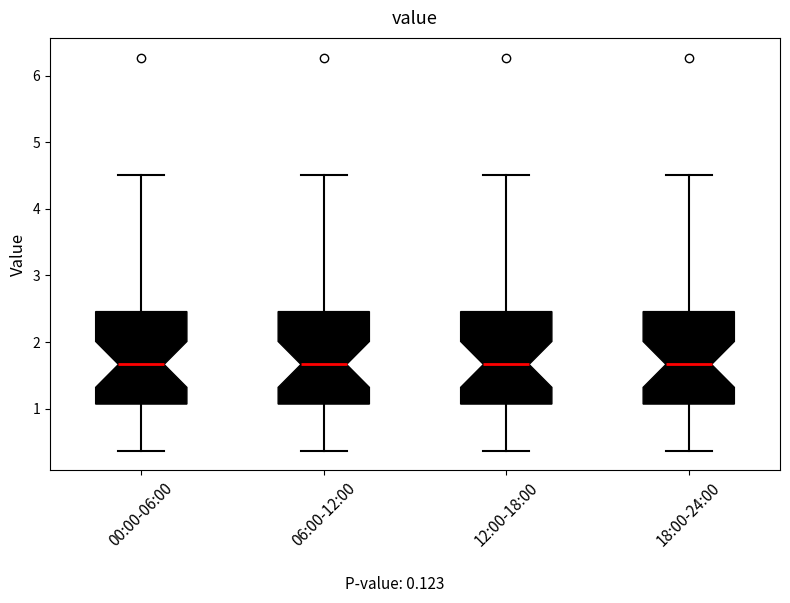

Where does the median line of the box for 18:00-24:00 sit on the y-axis? The values are not printed on the chart, so give them approximately, as read against the axis.

1.7